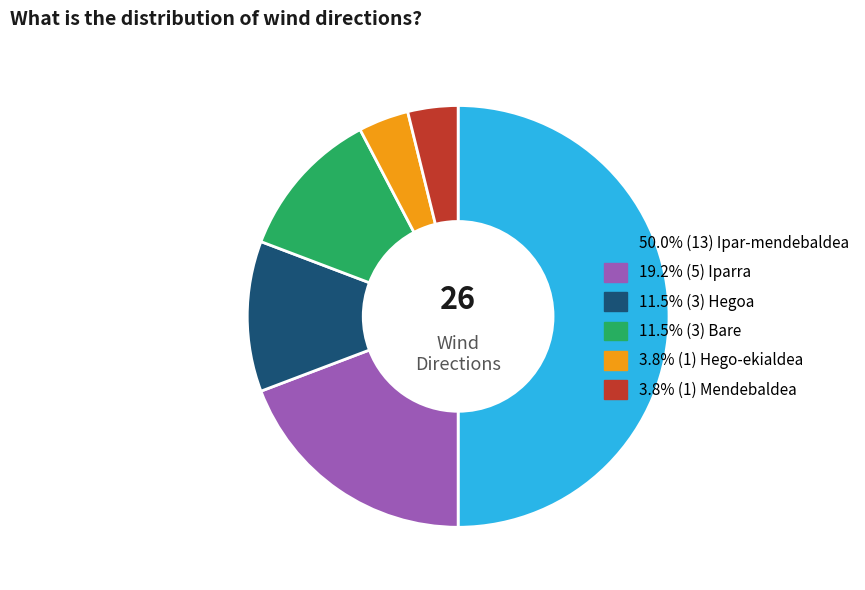

How many slices are in this pie chart?

6